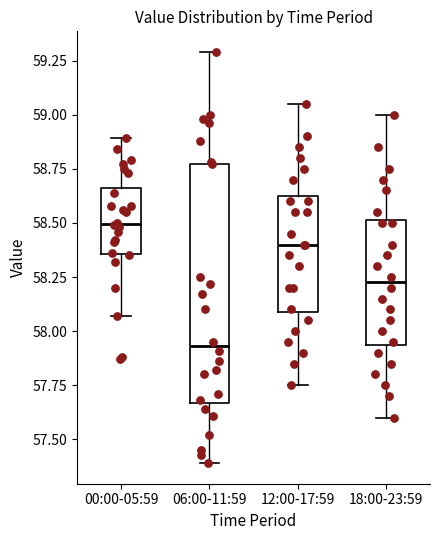

Which box is the tallest, from its lower edge to its upper edge?

06:00-11:59